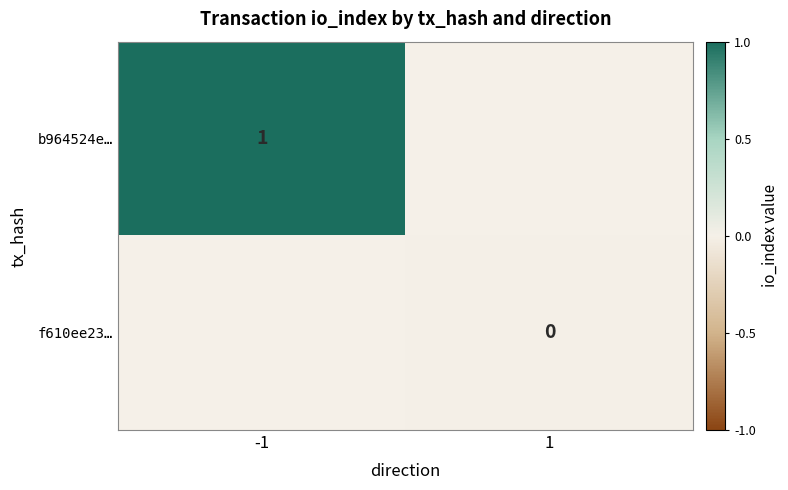

Between -1 and 1, which is larger?

1